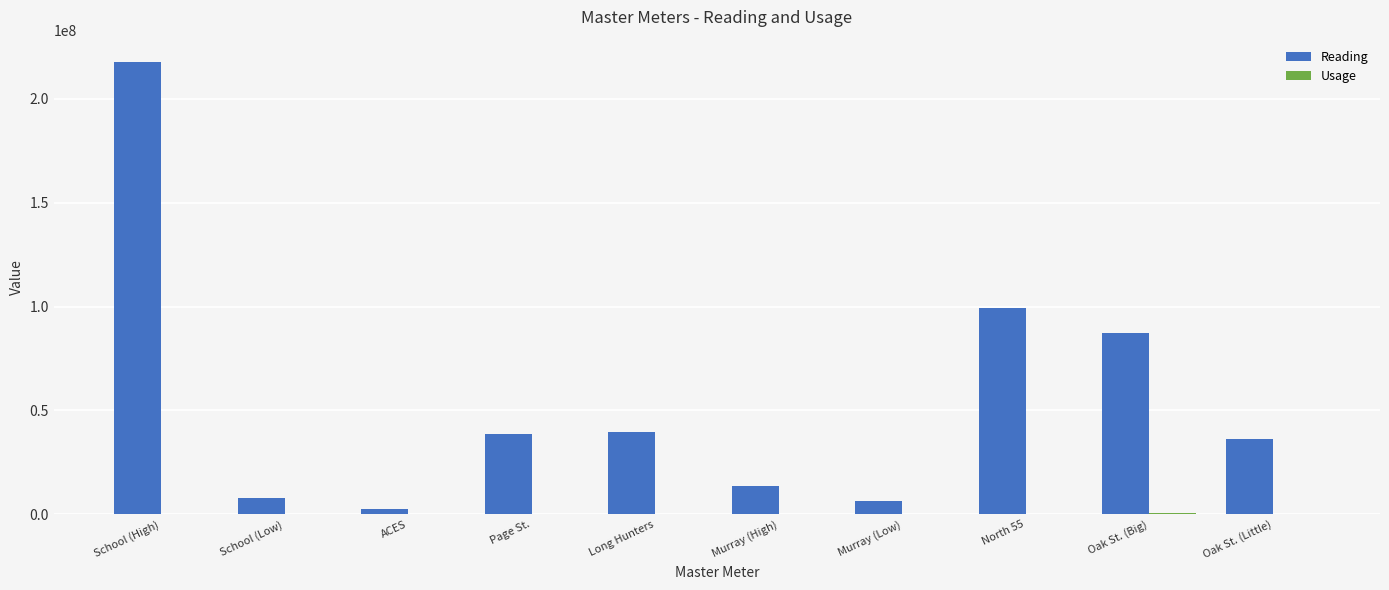

Are the bars horizontal?

No